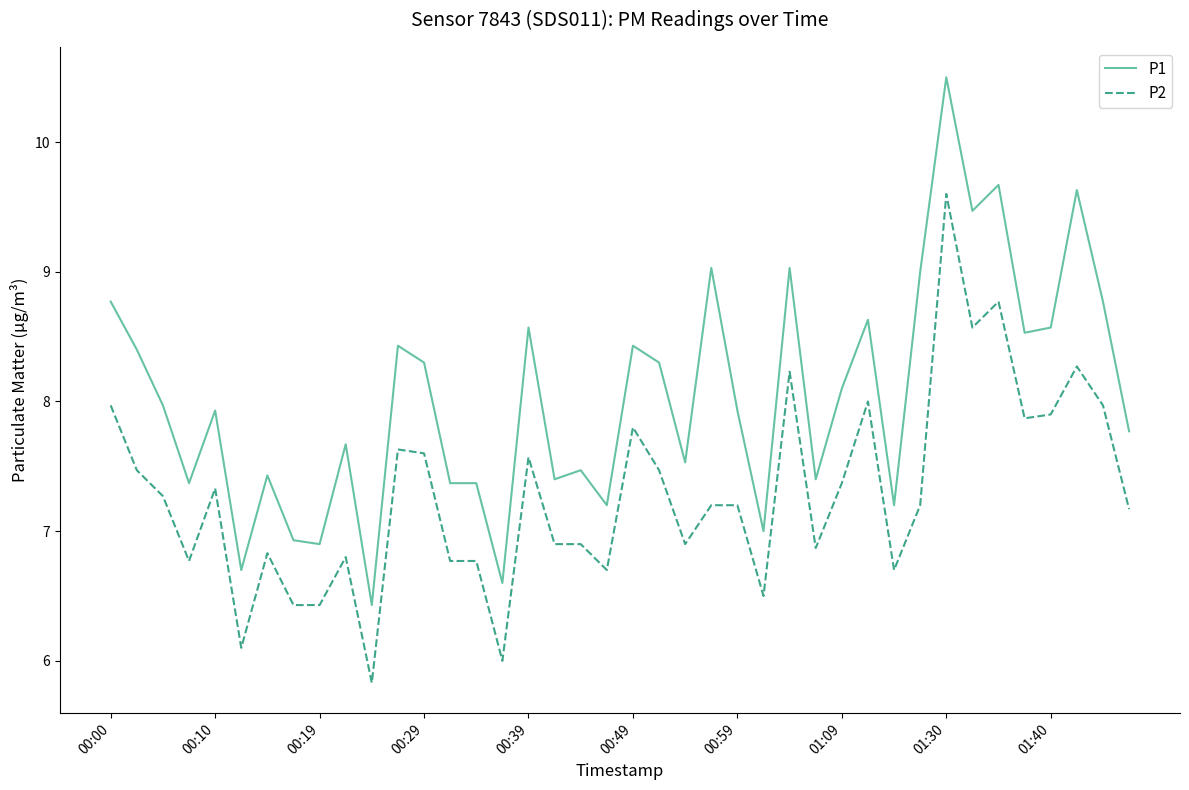

True or false: P1 and P2 intersect in this chart.

False